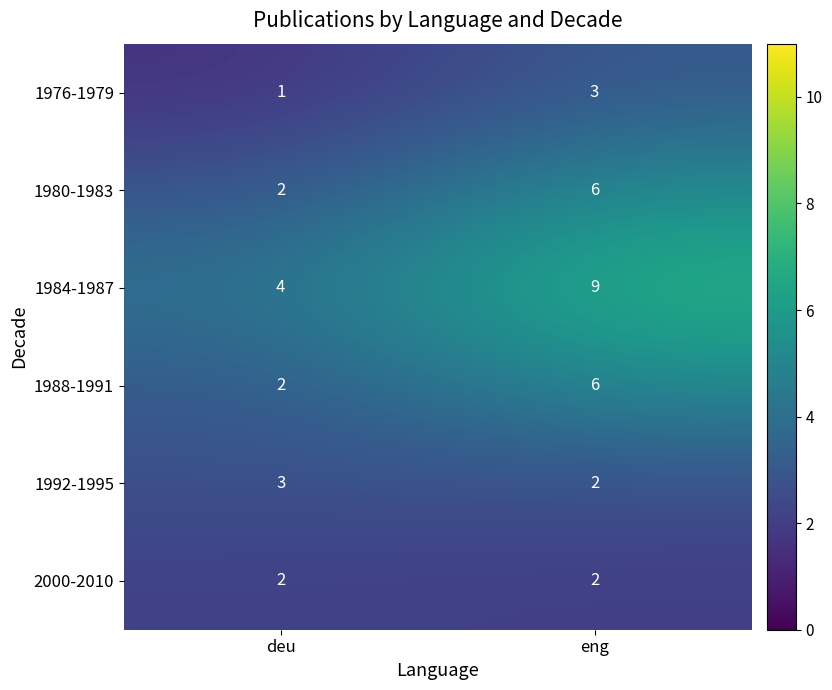

Is the value of 1988-1991 at eng greater than the value of 2000-2010 at deu?

Yes